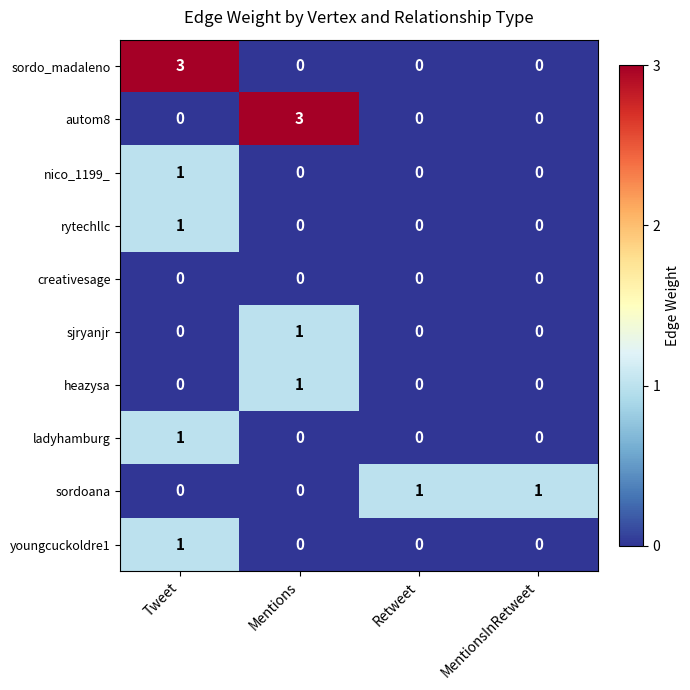

At which category is the sum across all series the highest?

Tweet